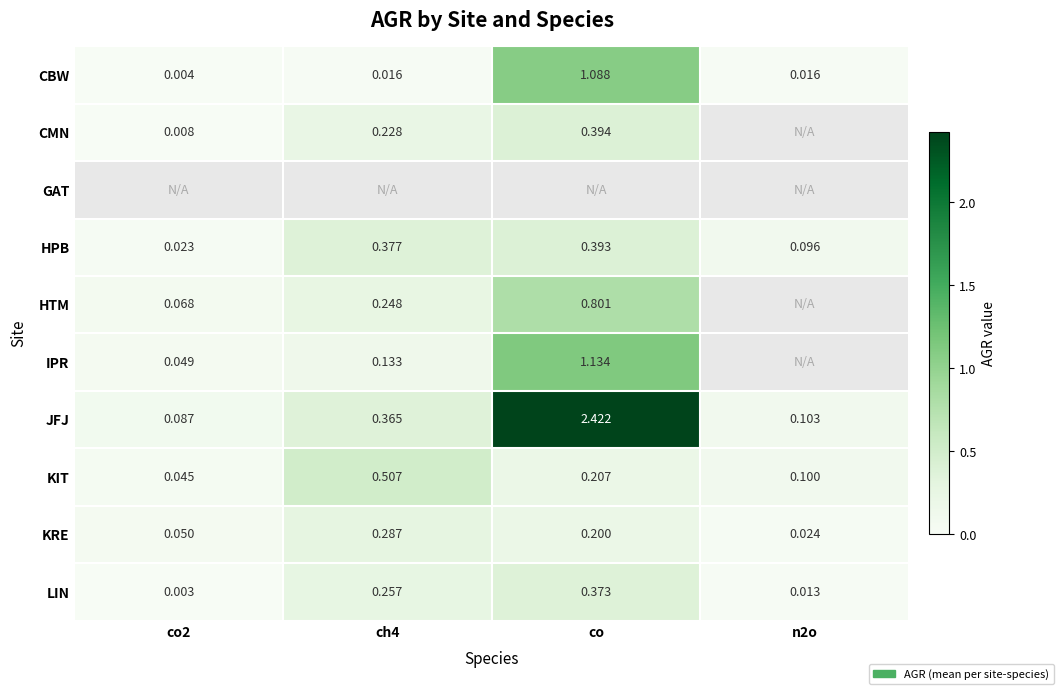

How many series are shown in this chart?

10